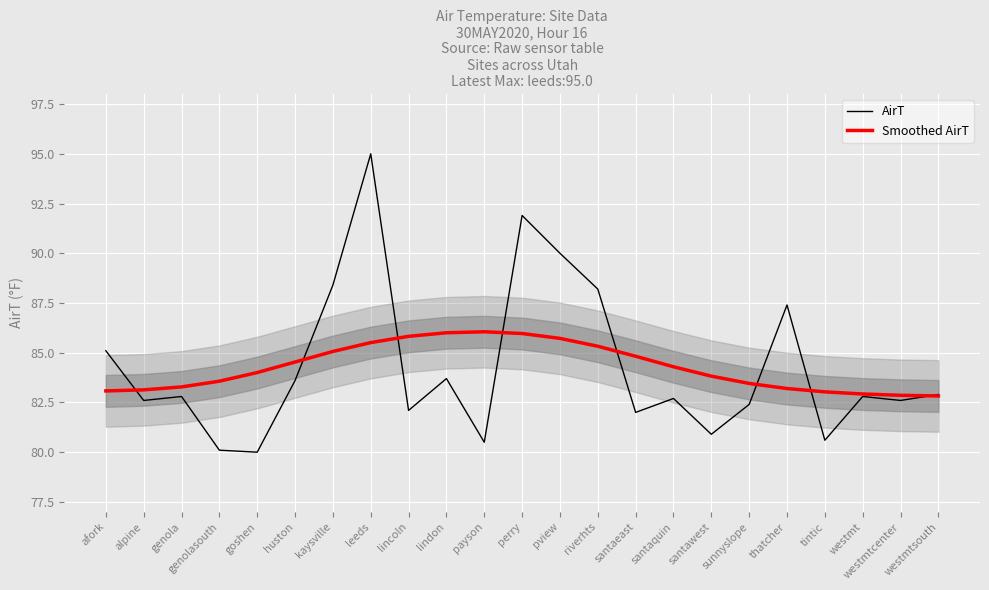

What are all the series names shown in the legend?

AirT, Smoothed AirT